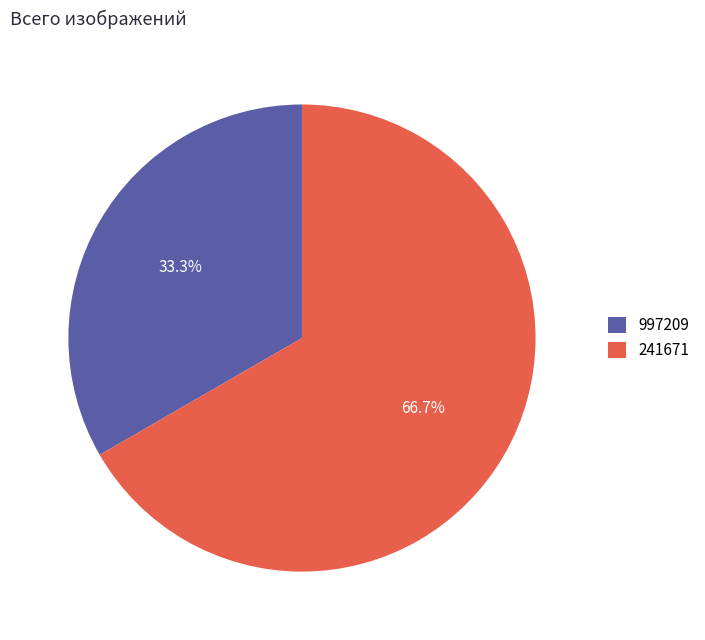

To the nearest percent, what is the difference between the largest and smallest slice percentages?

33%